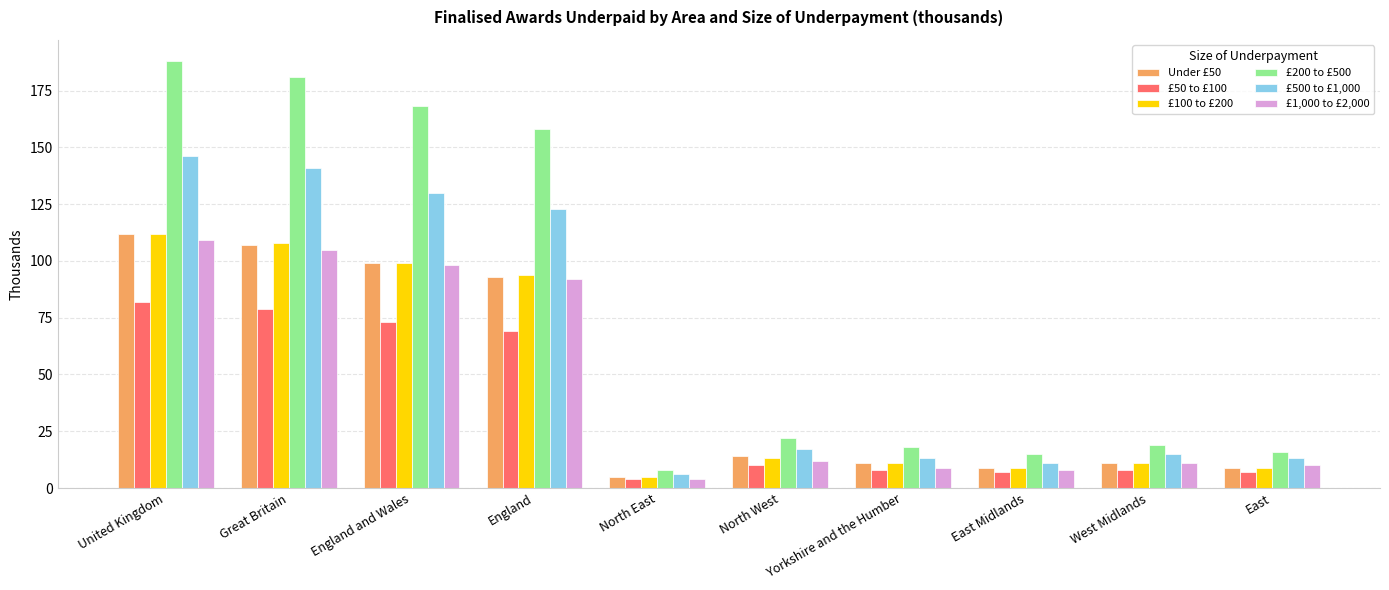

Which series has the largest total across all categories?

£200 to £500